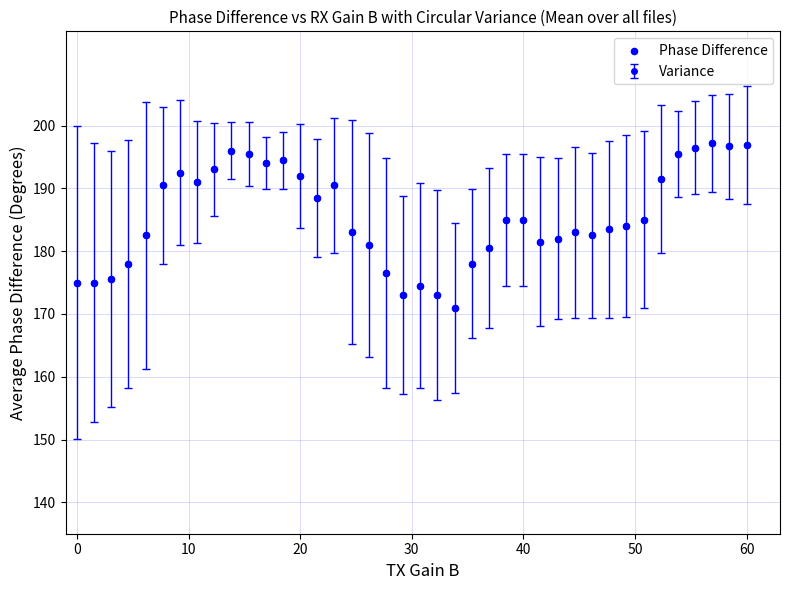

True or false: the data has more than 0 interior local peaks.

True